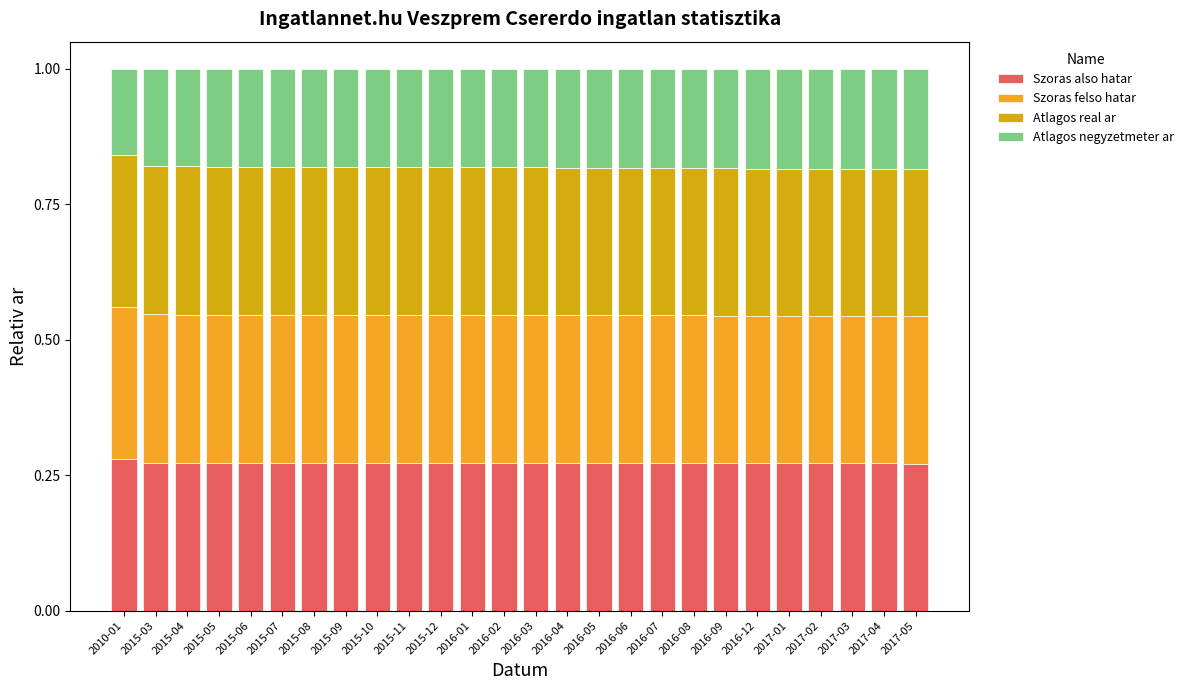

What is the sum of the Szoras also hatar values at 2016-04 and 2015-09?

0.5